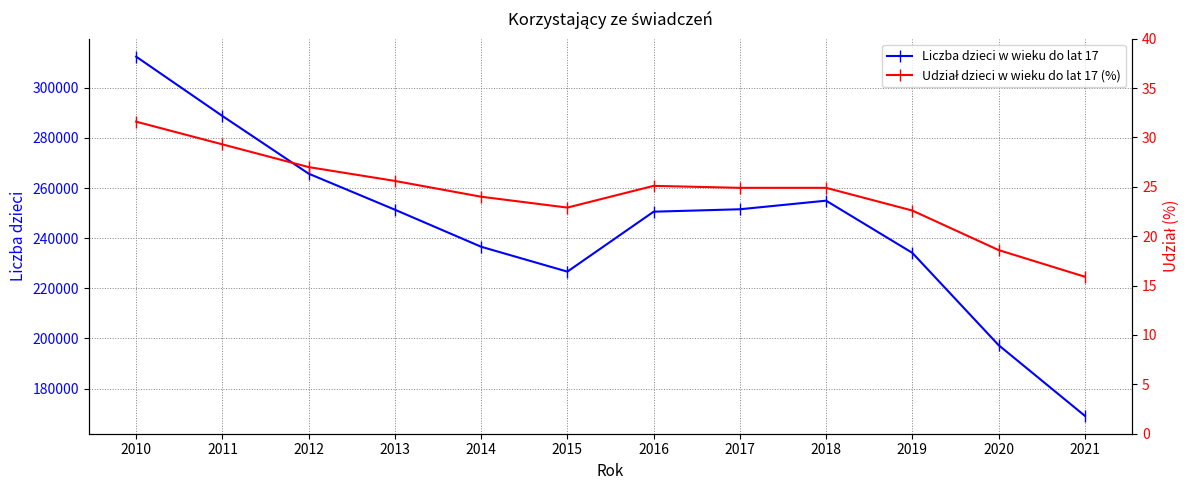

Where does the Udział dzieci w wieku do lat 17 (%) series first go above 24?

2010